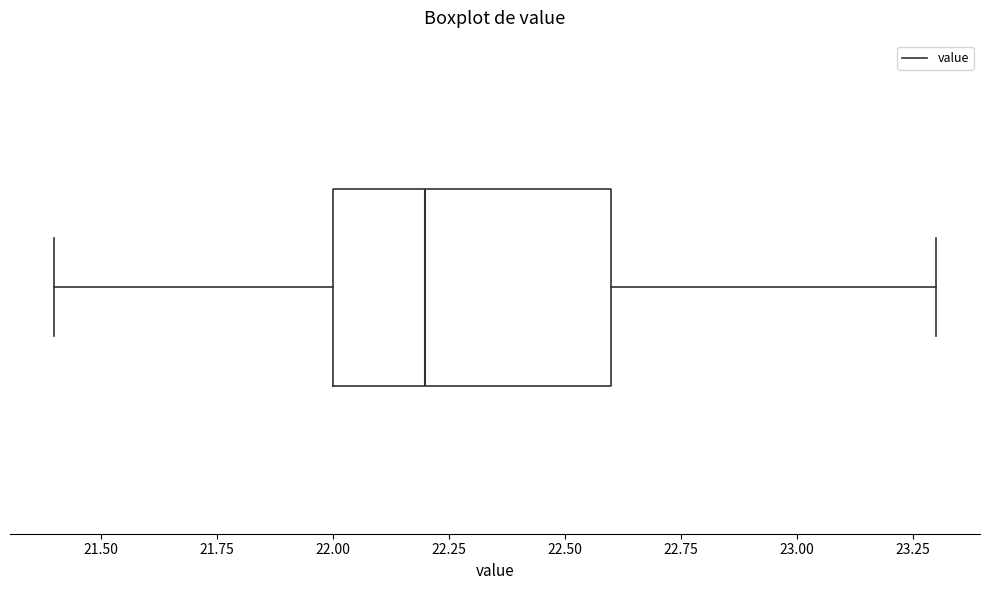

Transcribe this box plot: give where the median line is, the range the box spans, and where the two whiskers end, as read against the x-axis. The values are not printed on the chart, so give them approximately, as read against the axis.

median 22.2, box 22.0 to 22.6, whiskers 21.4 to 23.3